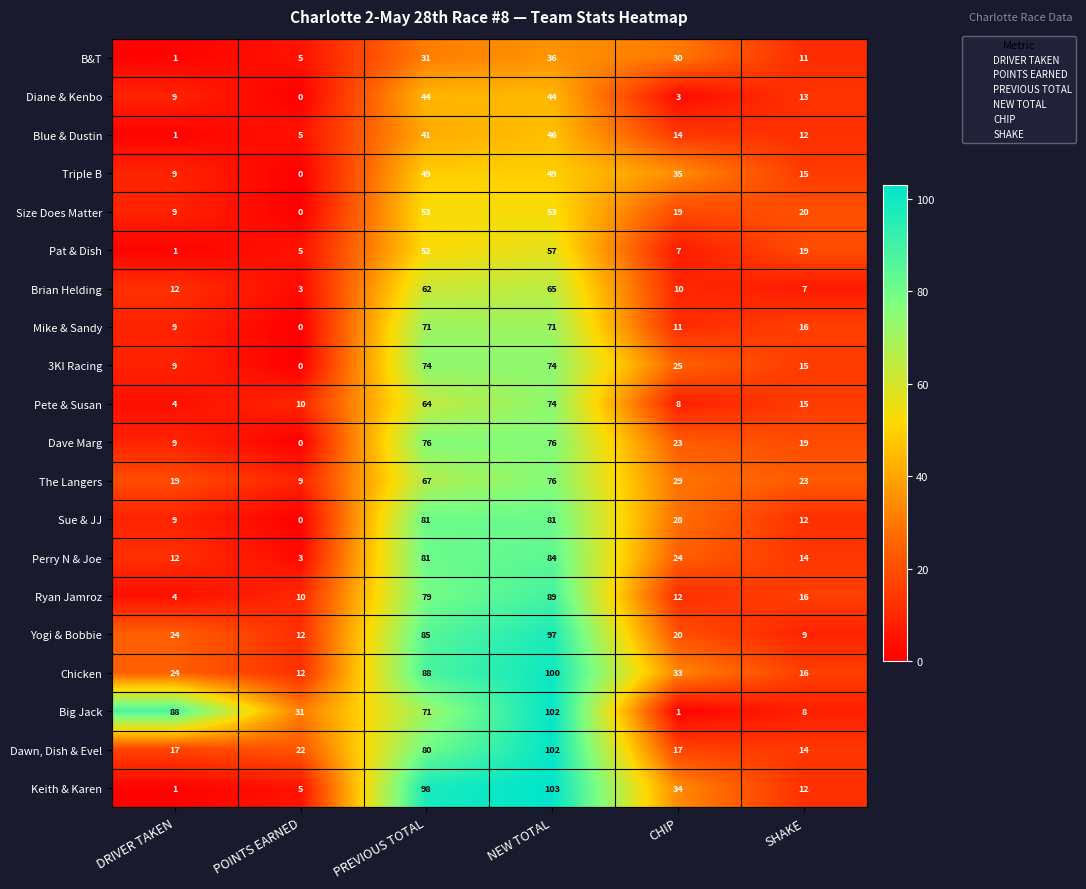

How many categories are shown in the chart?

6